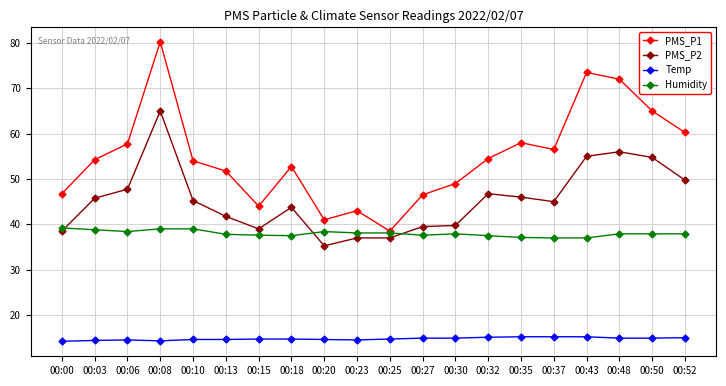

At which category does PMS_P1 reach its first local peak?

00:08